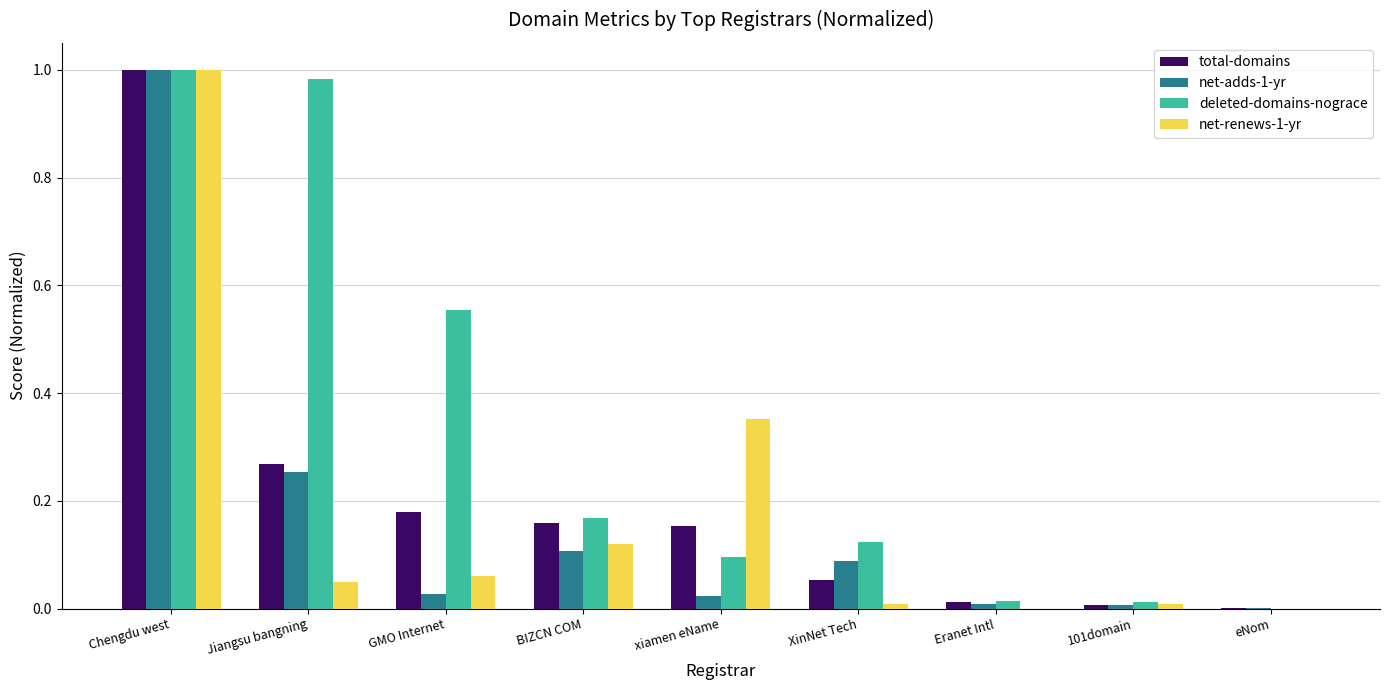

True or false: net-renews-1-yr has a value of 0.0 at XinNet Tech.

True